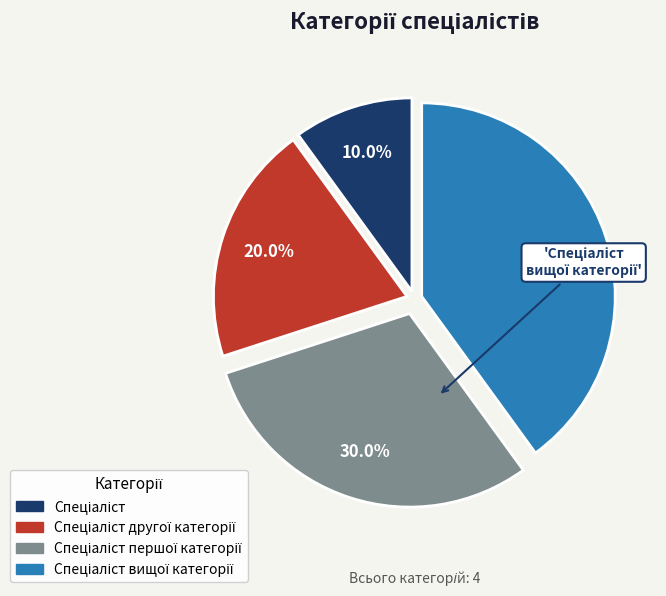

Does any single category account for the majority?

No